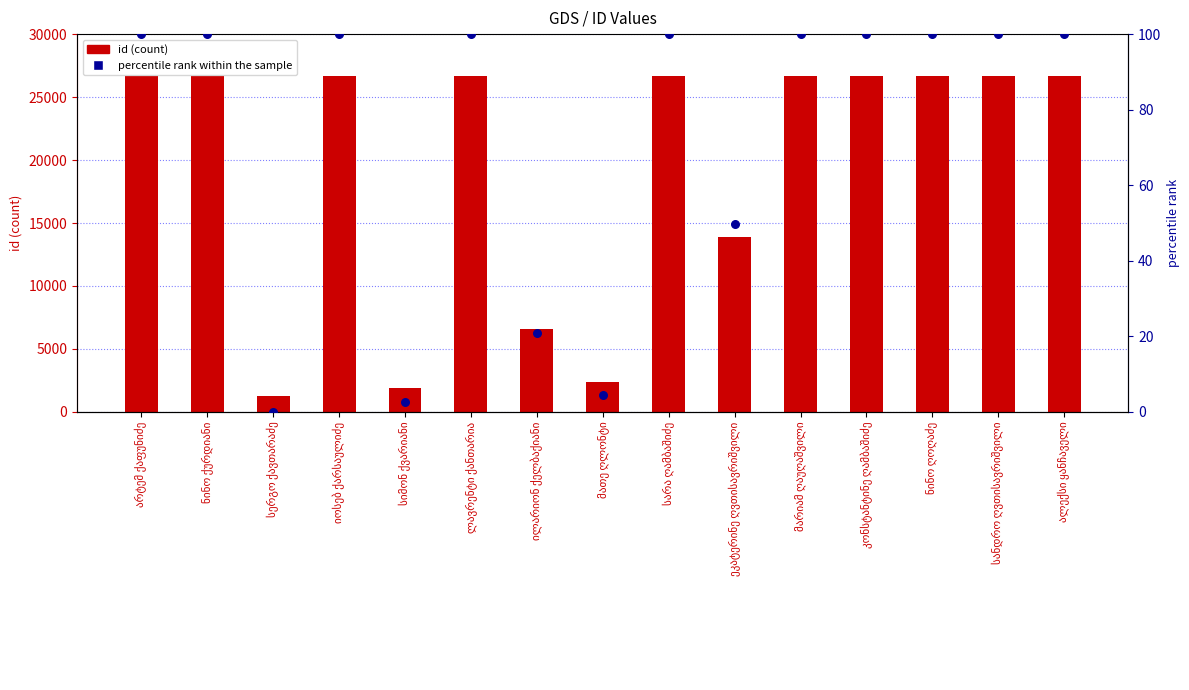

Which series reaches the maximum Y coordinate?

id